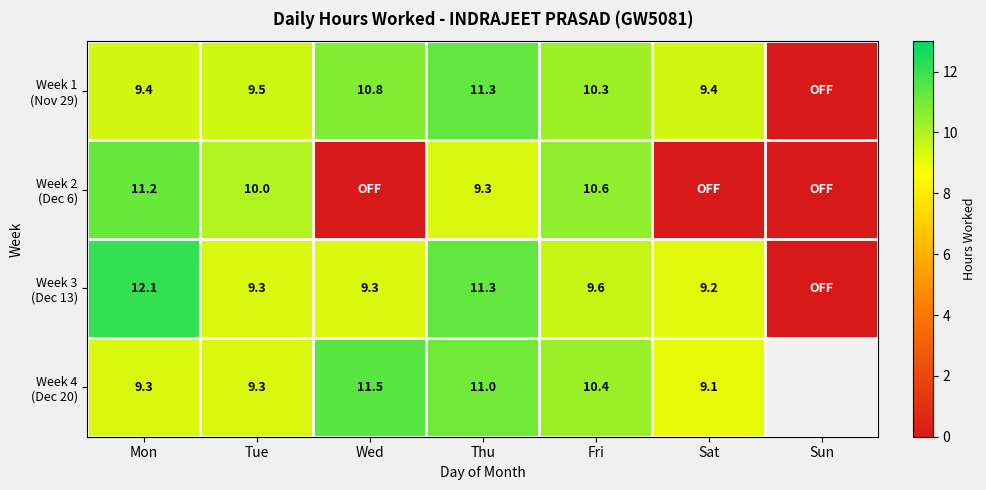

What is the total value across all series at Mon?

42.0